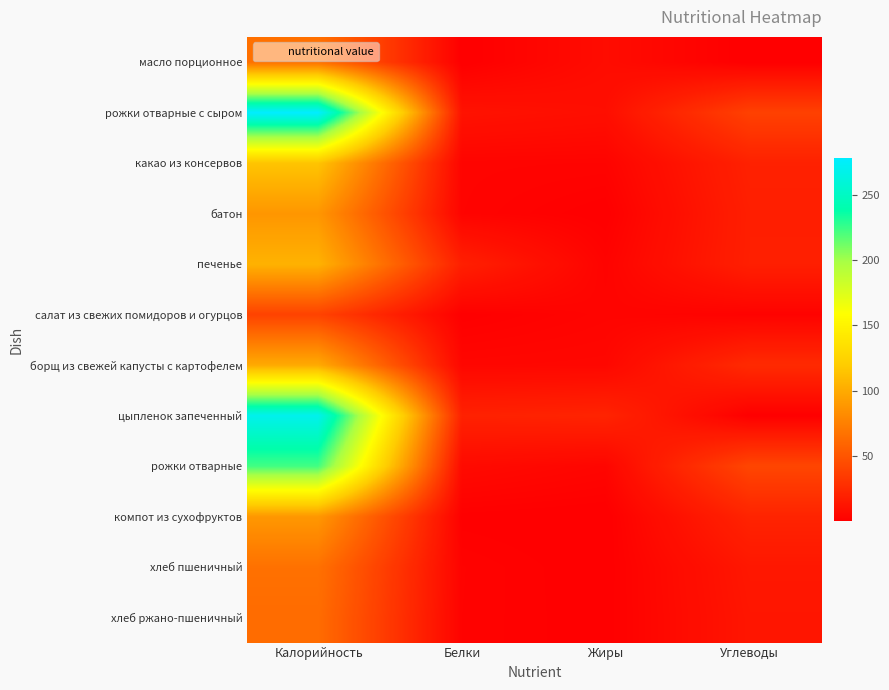

What is the difference between the highest and lowest values at Калорийность?

238.6